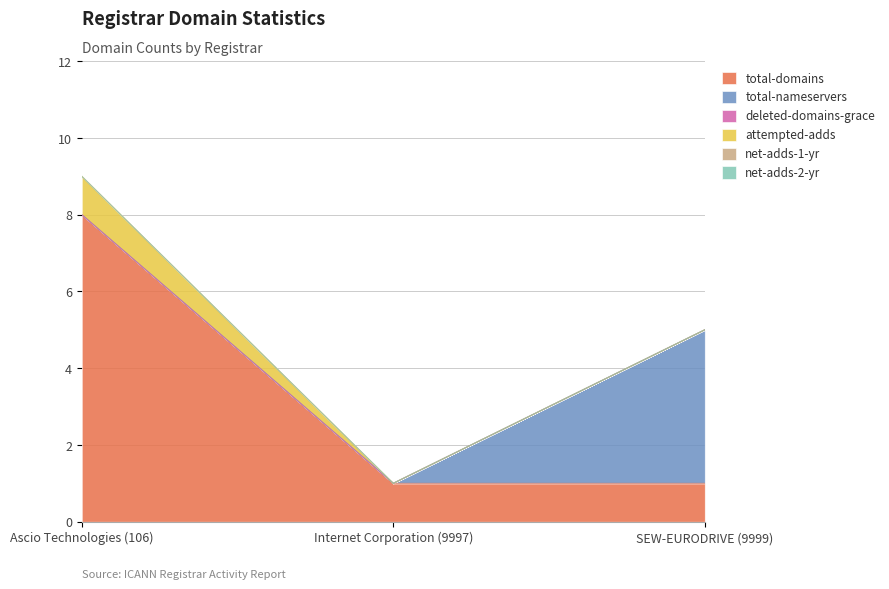

Reading left to right, list all the values displayed in this chart.

total-domains: Ascio Technologies (106)=8	Internet Corporation (9997)=1	SEW-EURODRIVE (9999)=1
total-nameservers: Ascio Technologies (106)=0	Internet Corporation (9997)=0	SEW-EURODRIVE (9999)=4
deleted-domains-grace: Ascio Technologies (106)=0	Internet Corporation (9997)=0	SEW-EURODRIVE (9999)=0
attempted-adds: Ascio Technologies (106)=1	Internet Corporation (9997)=0	SEW-EURODRIVE (9999)=0
net-adds-1-yr: Ascio Technologies (106)=0	Internet Corporation (9997)=0	SEW-EURODRIVE (9999)=0
net-adds-2-yr: Ascio Technologies (106)=0	Internet Corporation (9997)=0	SEW-EURODRIVE (9999)=0